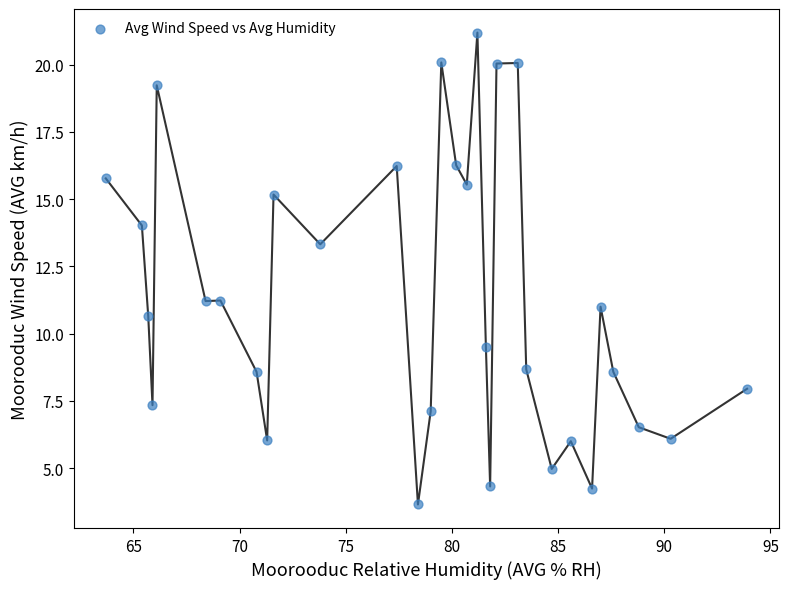

What is the range of Y values (max minus min)?

17.5